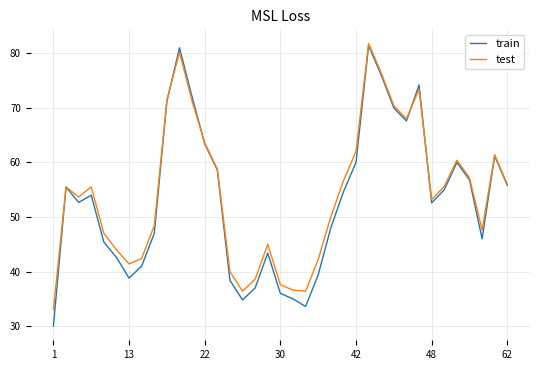

What is the greatest value displayed?

81.8